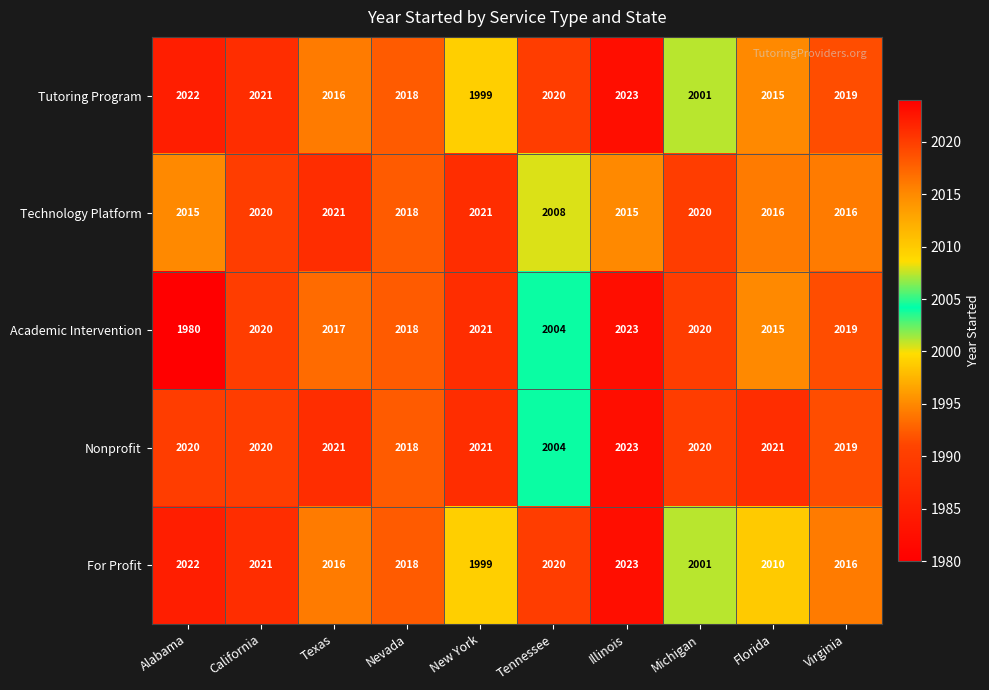

Between Florida and Virginia, which series saw the biggest shift?

For Profit